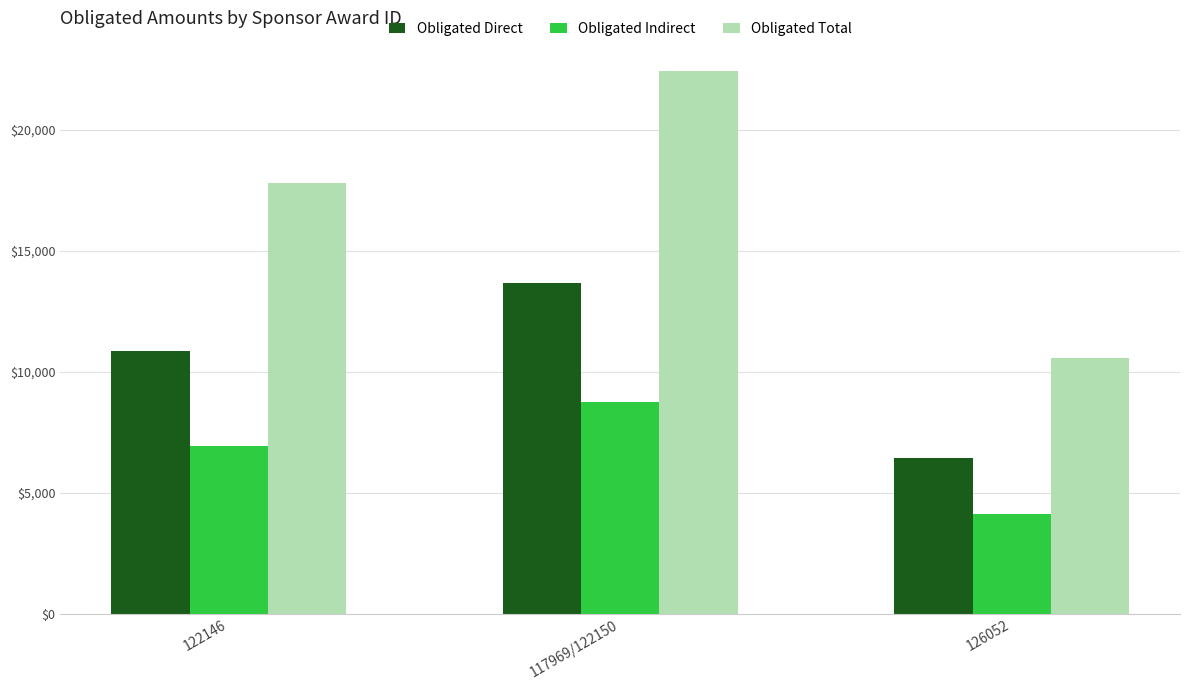

What is the value of the Obligated Direct bar at the 2nd from the left?

13686